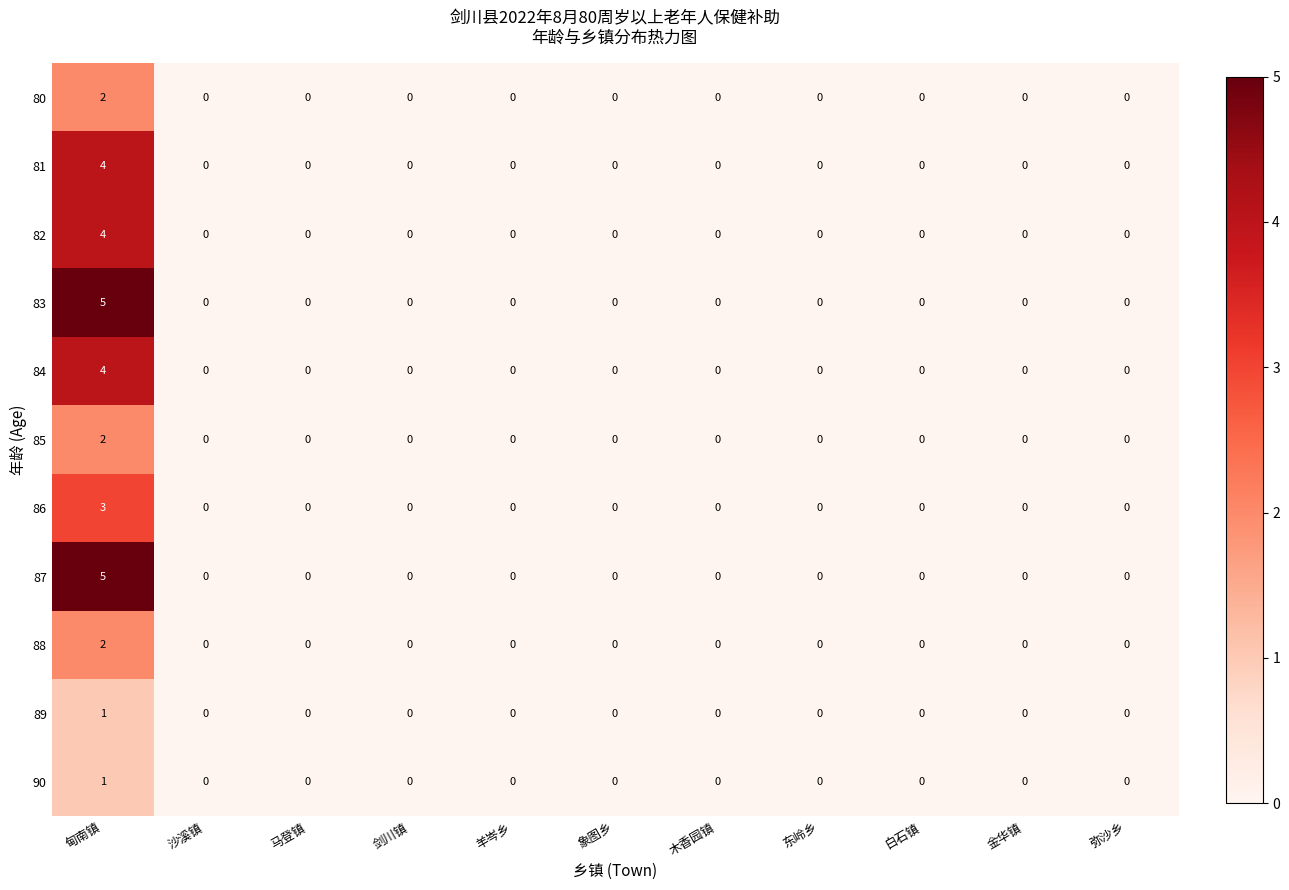

How many data points does each series have?

11